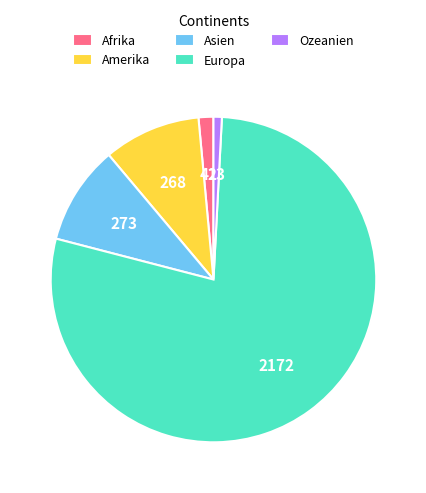

Is it true that Ozeanien is 1% of the pie?

True